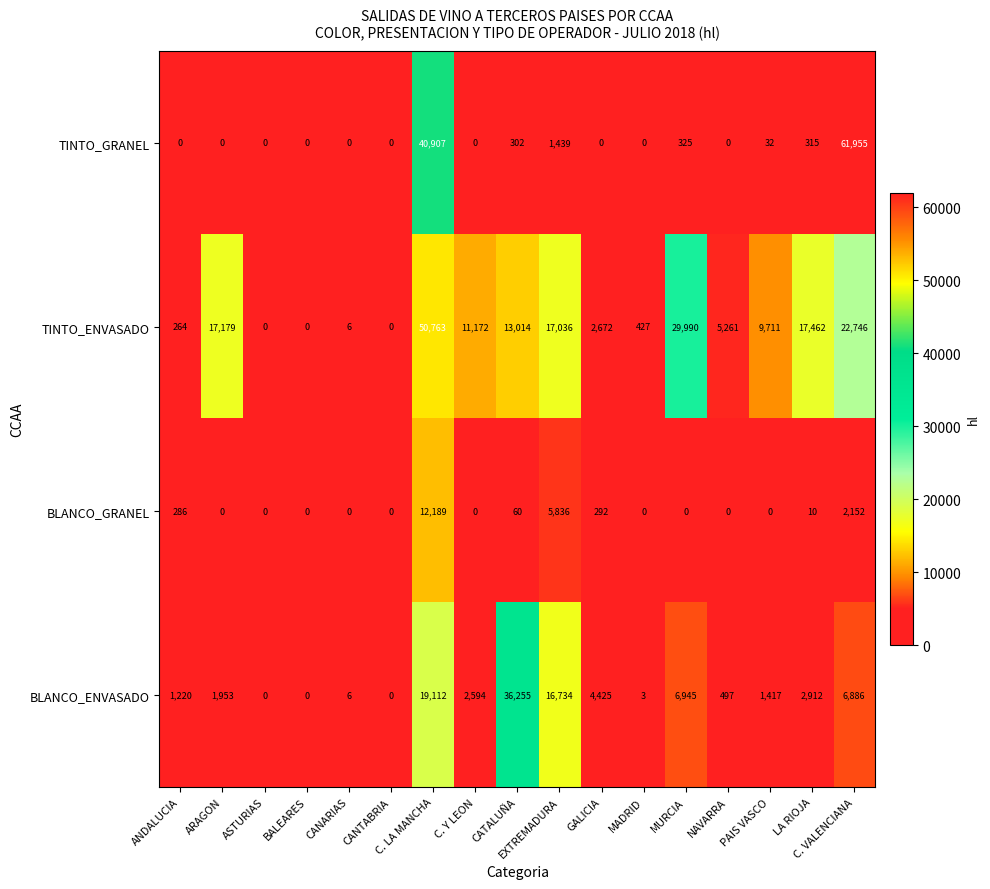

Where is TINTO_ENVASADO nearest to the value 25381?

C. VALENCIANA